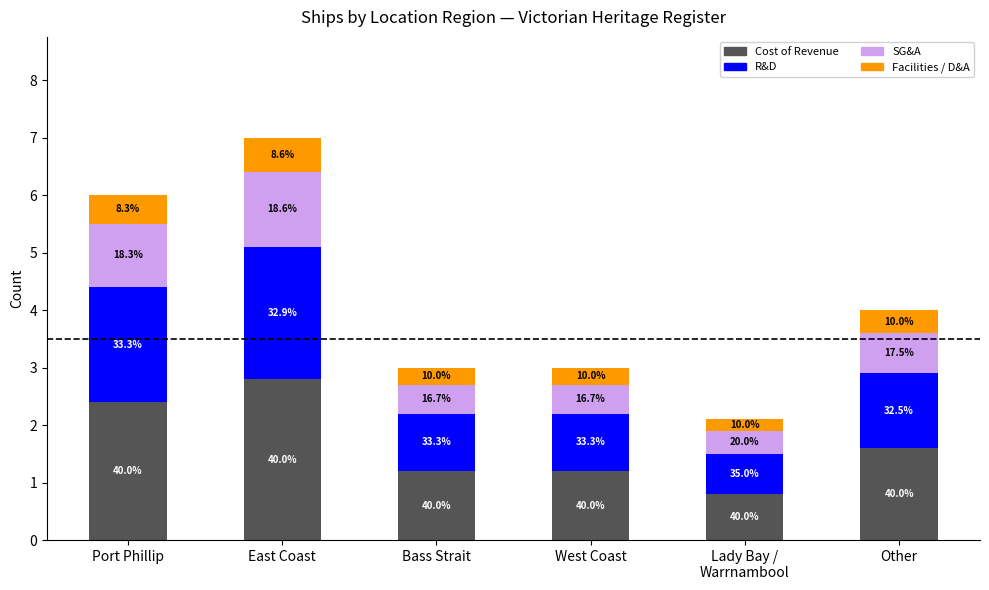

How many bars are there in total?

6